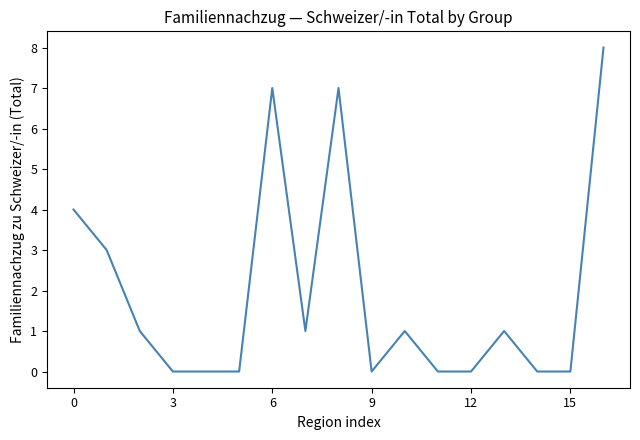

What is the maximum value shown in the chart?

8